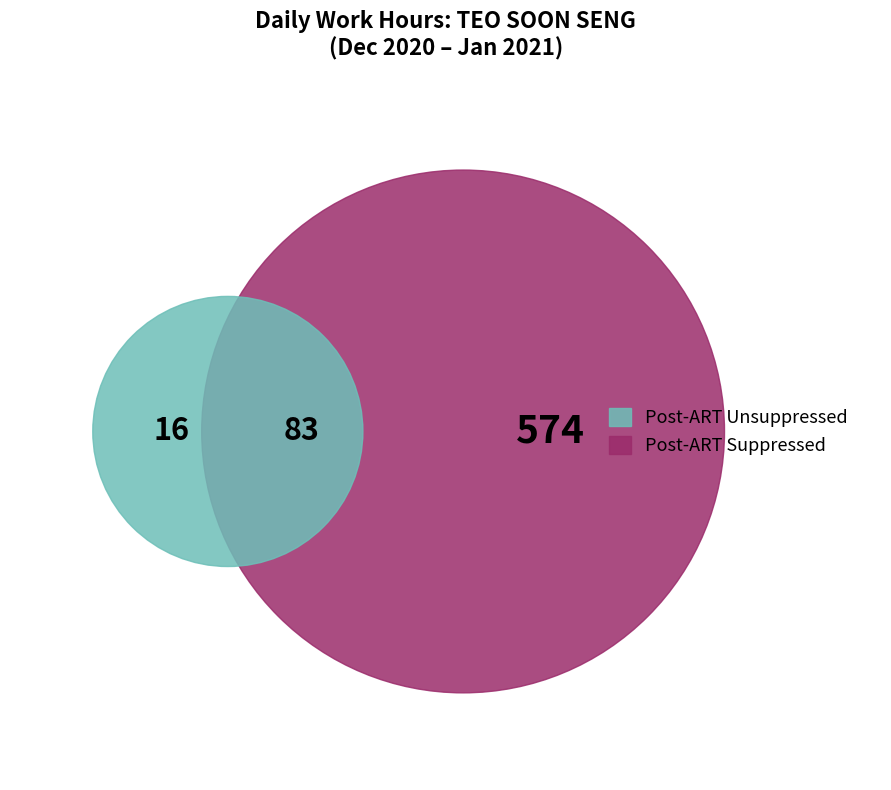

Is it true that 31 is 1% of the pie?

False